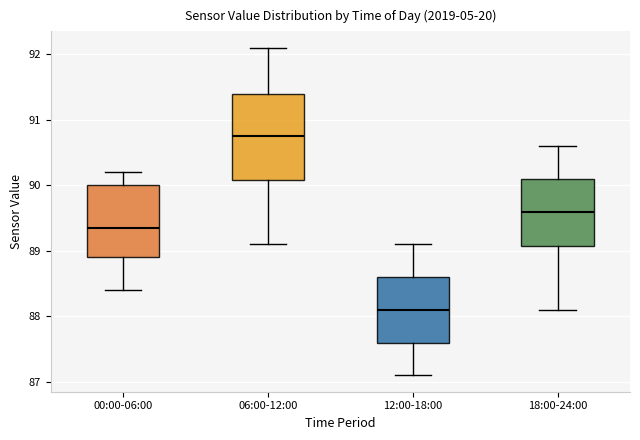

Reading left to right, read every box against the y-axis: the position of its median line, the range the box covers, and the ends of its whiskers. The values are not printed on the chart, so give them approximately, as read against the axis.

00:00-06:00: median 89.4, box 88.9 to 90.0, whiskers 88.4 to 90.2
06:00-12:00: median 90.8, box 90.1 to 91.4, whiskers 89.1 to 92.1
12:00-18:00: median 88.1, box 87.6 to 88.6, whiskers 87.1 to 89.1
18:00-24:00: median 89.6, box 89.1 to 90.1, whiskers 88.1 to 90.6